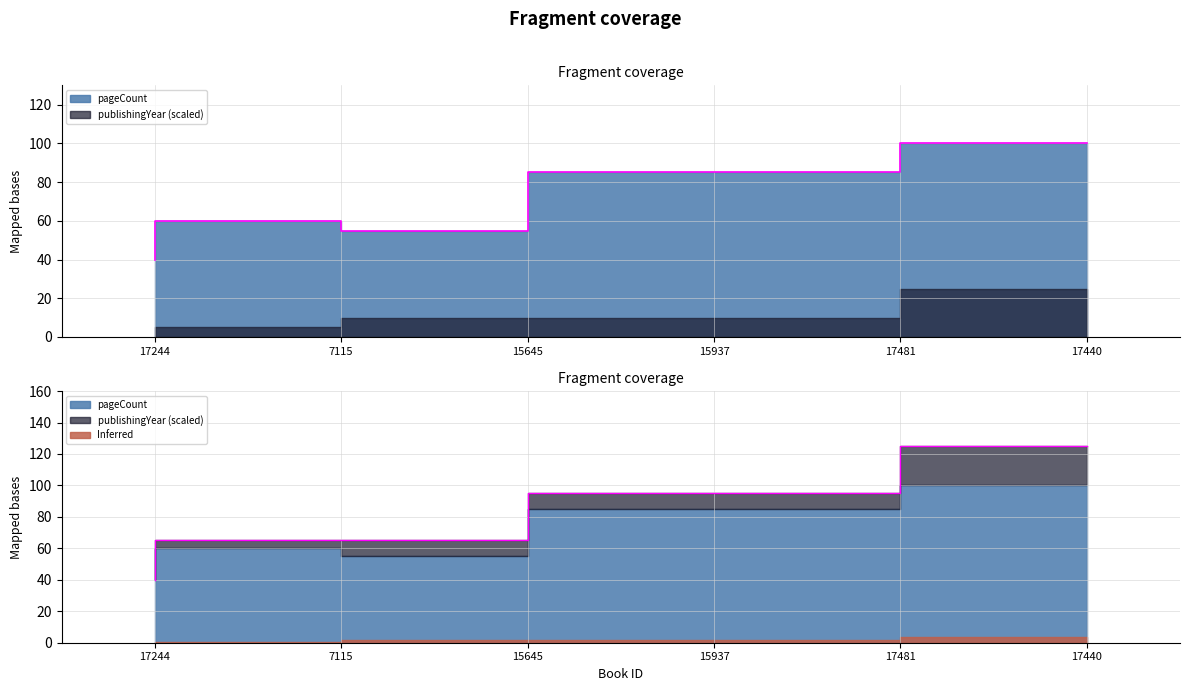

At which category does the chart reach its minimum across all series?

17244